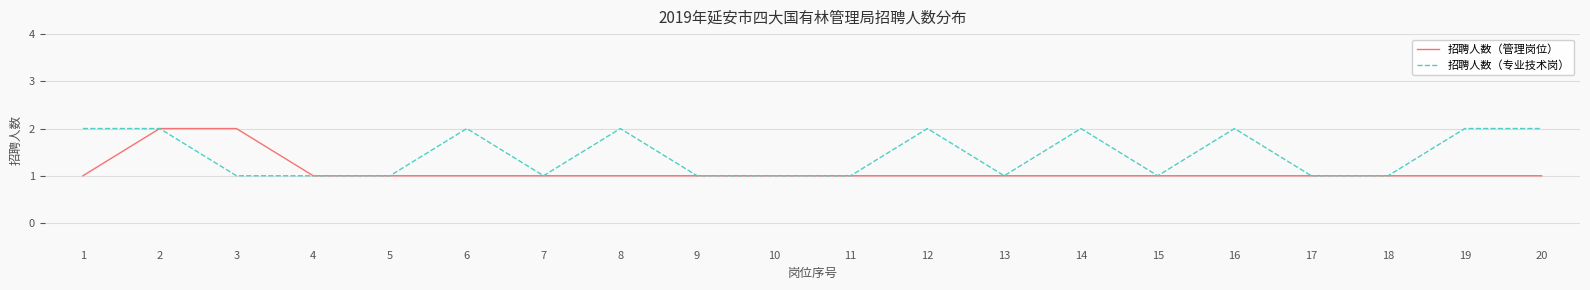

How many 招聘人数（专业技术岗） values are between 1 and 2?

20